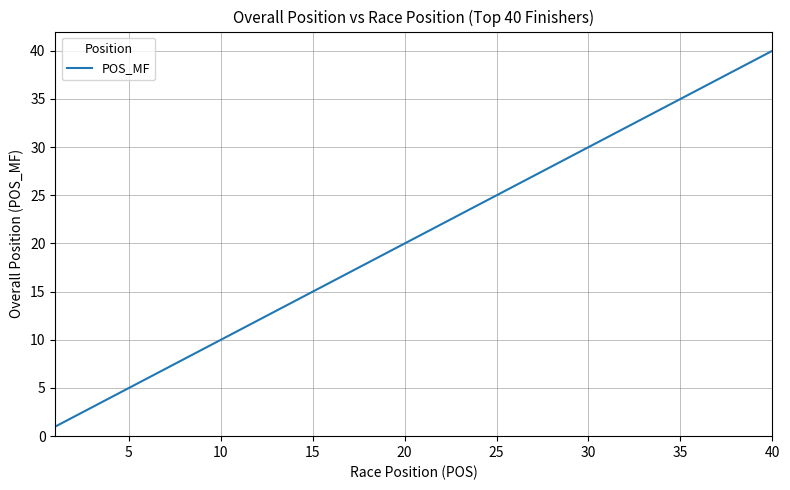

What is the difference between the maximum and minimum values?

39